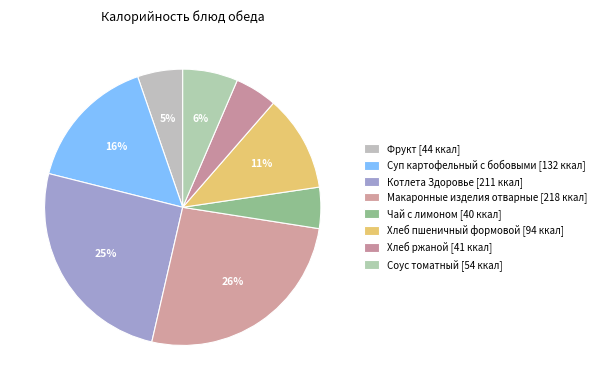

Which slice is the smallest?

Чай с лимоном